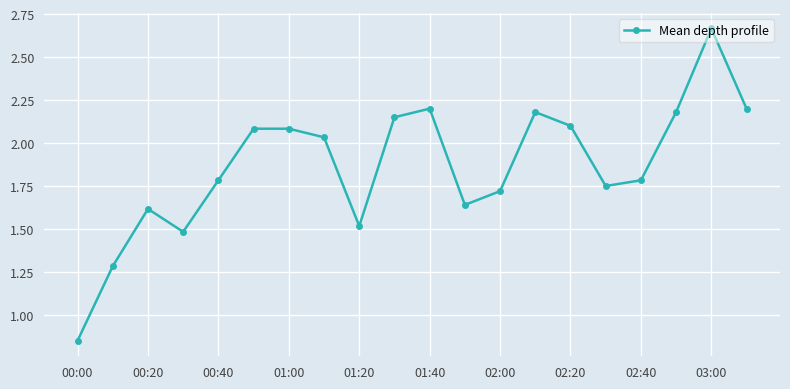

How many points are lower than both their immediate neighbors (excluding endpoints)?

4